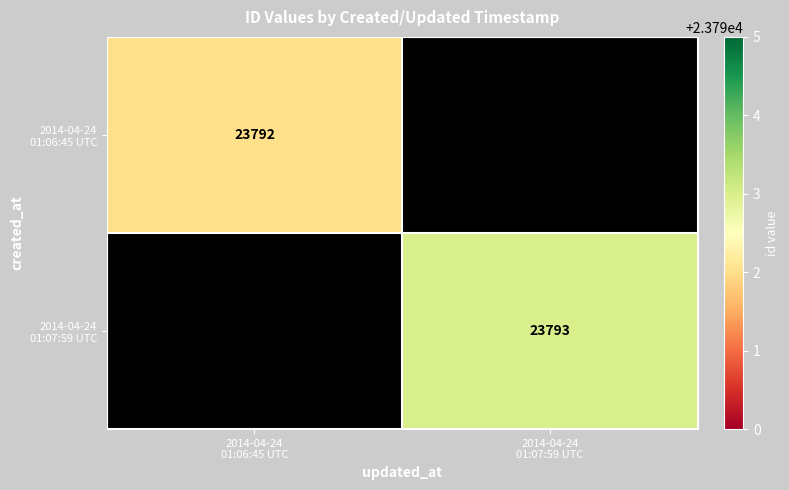

How many series are shown in this chart?

2